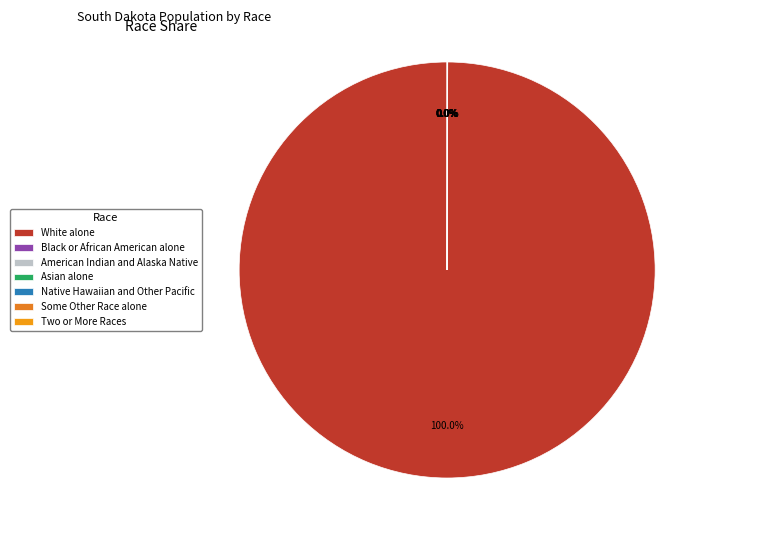

Which category has the smallest portion of the pie?

Native Hawaiian and Other Pacific